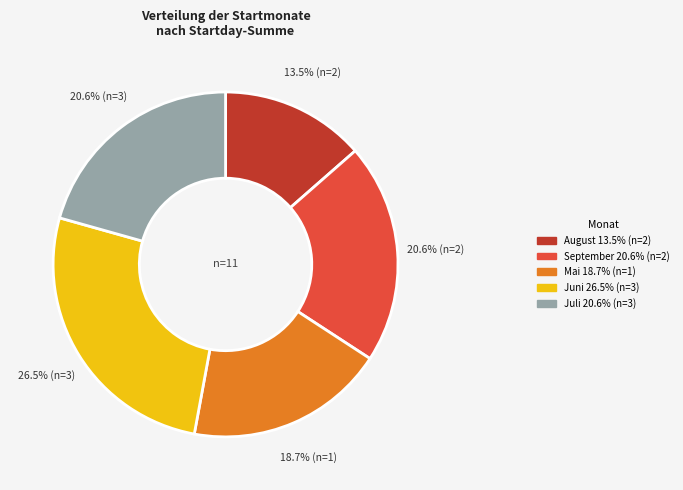

Is there a majority slice in this chart?

No